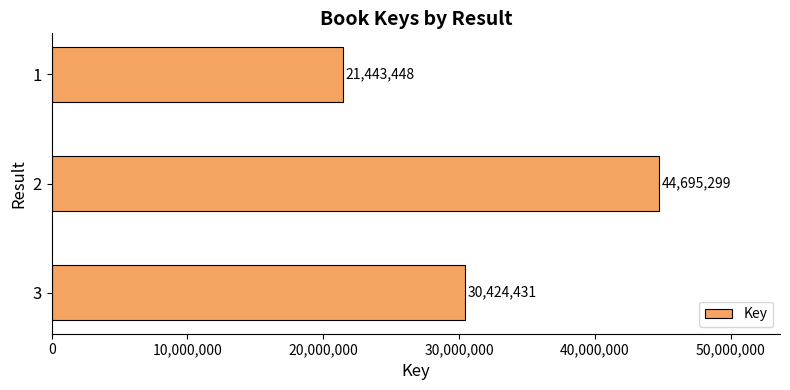

Reading bottom to top, what are all the values shown in this chart?

3=30424431	2=44695299	1=21443448